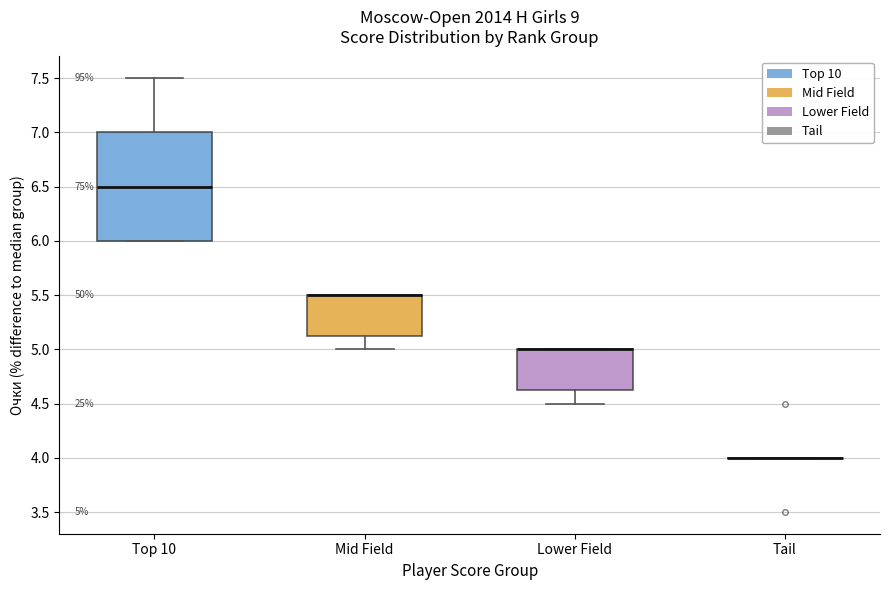

Comparing the boxes themselves (not the whiskers), which one is the tallest?

Top 10